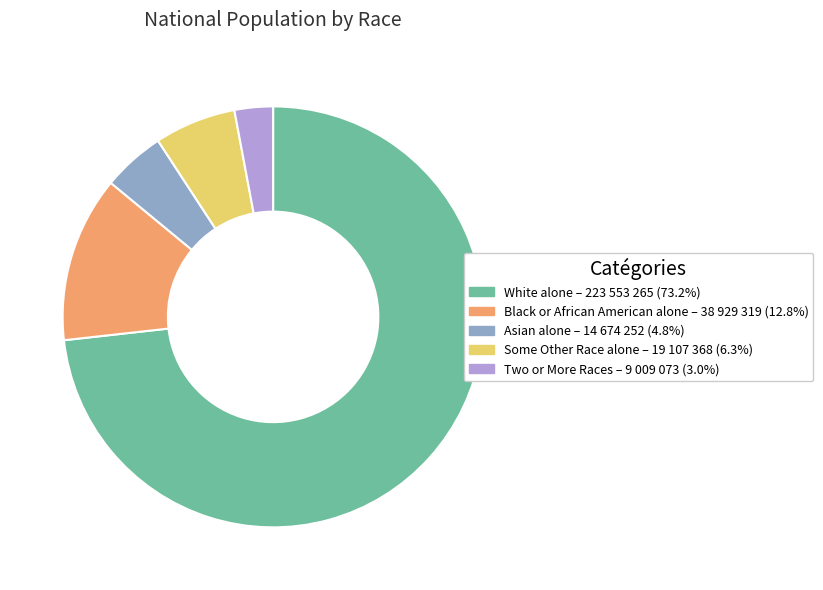

Does White alone represent more than half of the total?

Yes